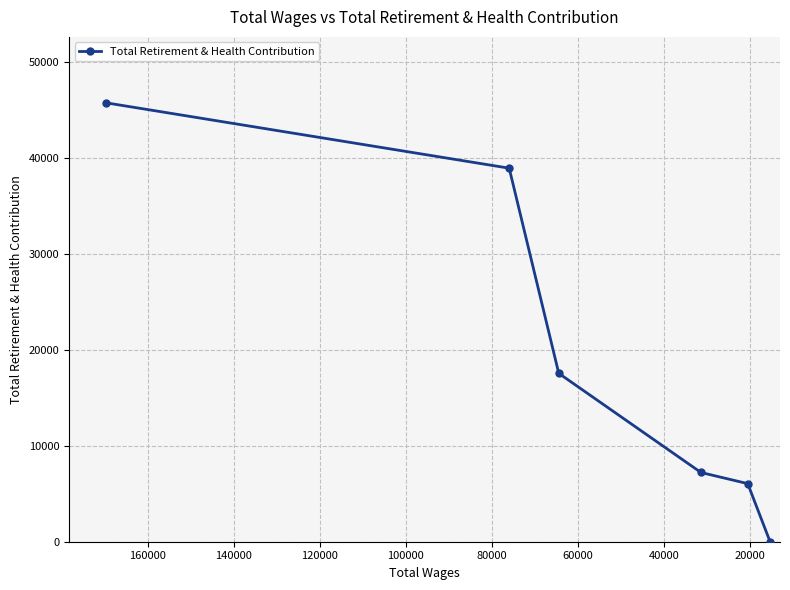

What is the value of the 4th point from the left?

7220